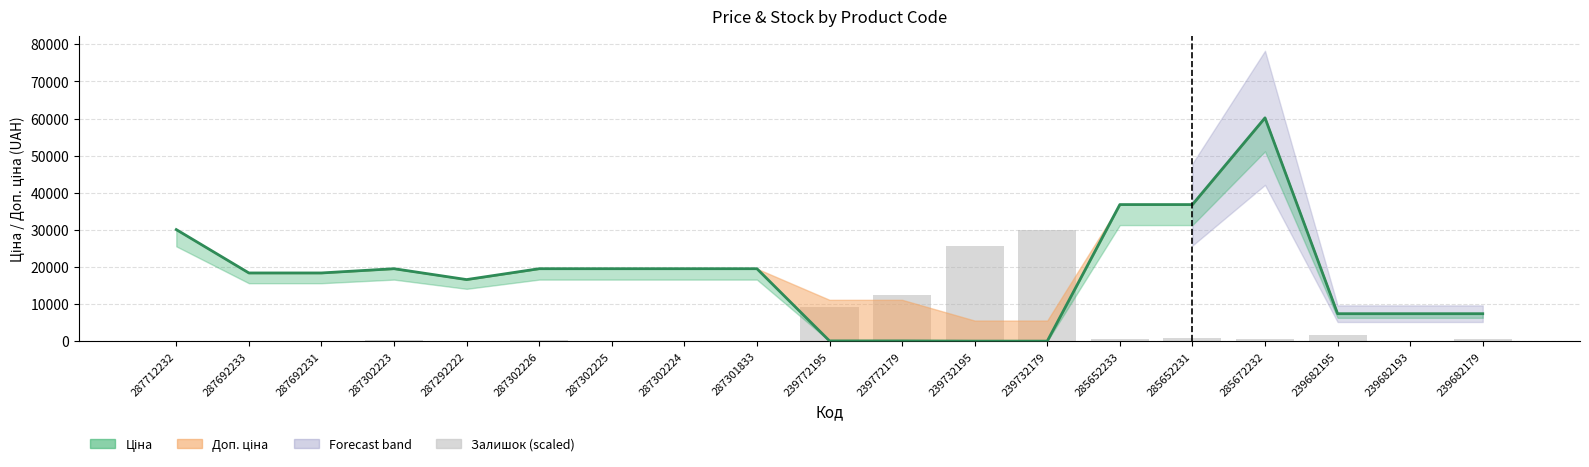

What is the difference between the maximum and minimum values in the Залишок (scaled) series?

30102.8